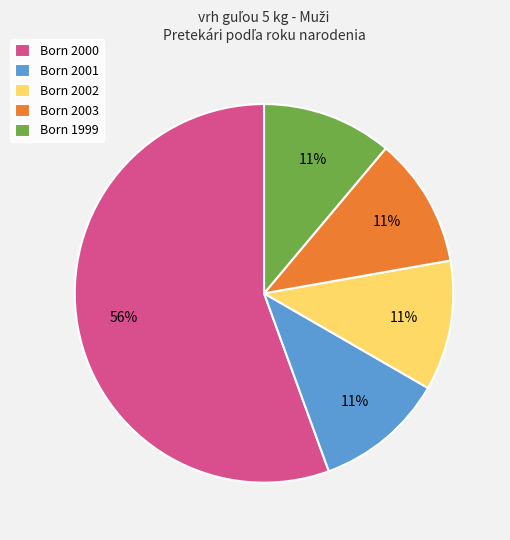

Which category has the biggest portion of the pie?

Born 2000